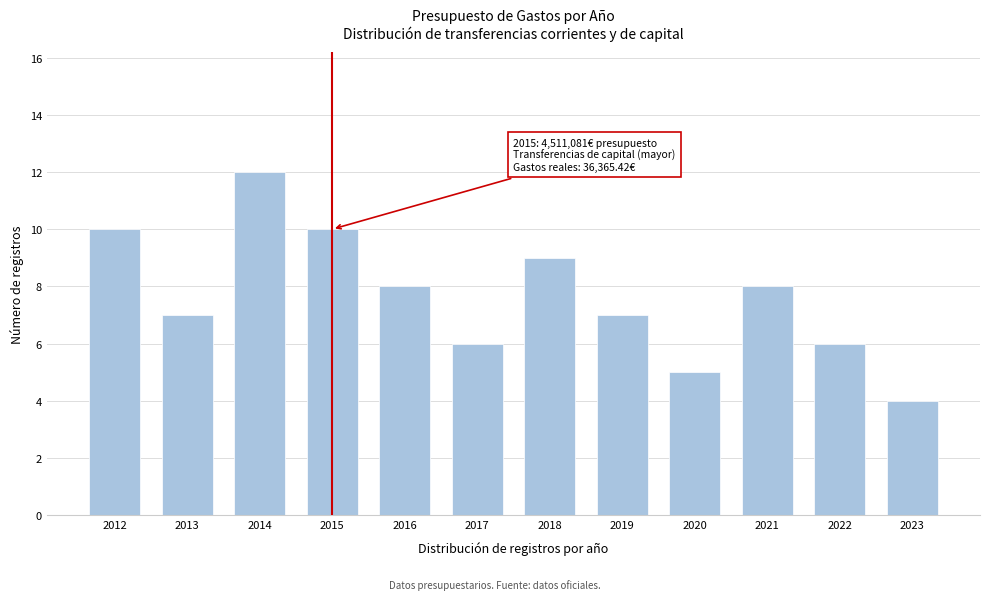

Reading left to right, list all the values displayed in this chart.

2012=10	2013=7	2014=12	2015=10	2016=8	2017=6	2018=9	2019=7	2020=5	2021=8	2022=6	2023=4